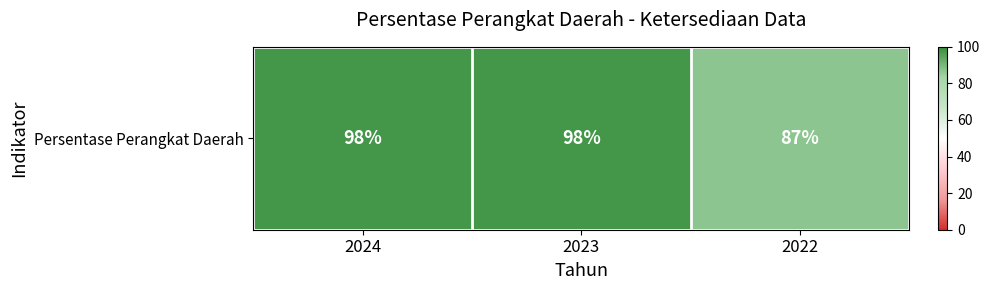

The value at 2022 is 148. True or false?

False